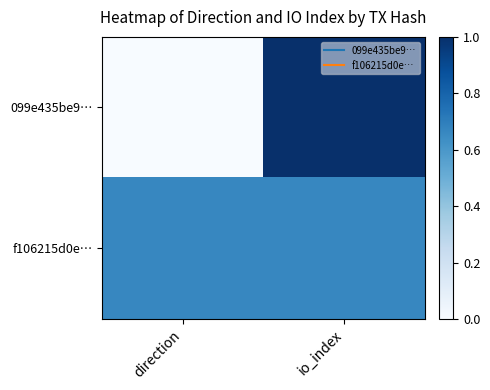

What is the maximum value shown in the chart?

1.0